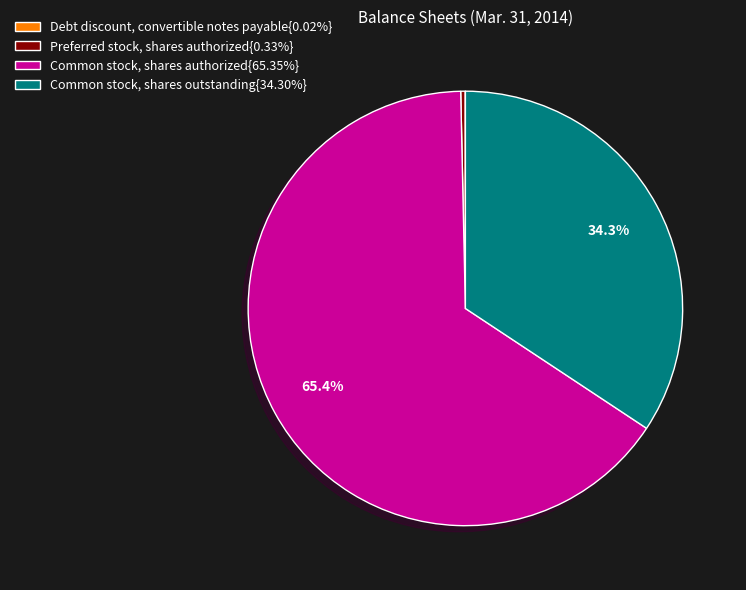

What is the ratio of the value at Common stock, shares authorized{65.35%} to the value at Preferred stock, shares authorized{0.33%}?

200.0